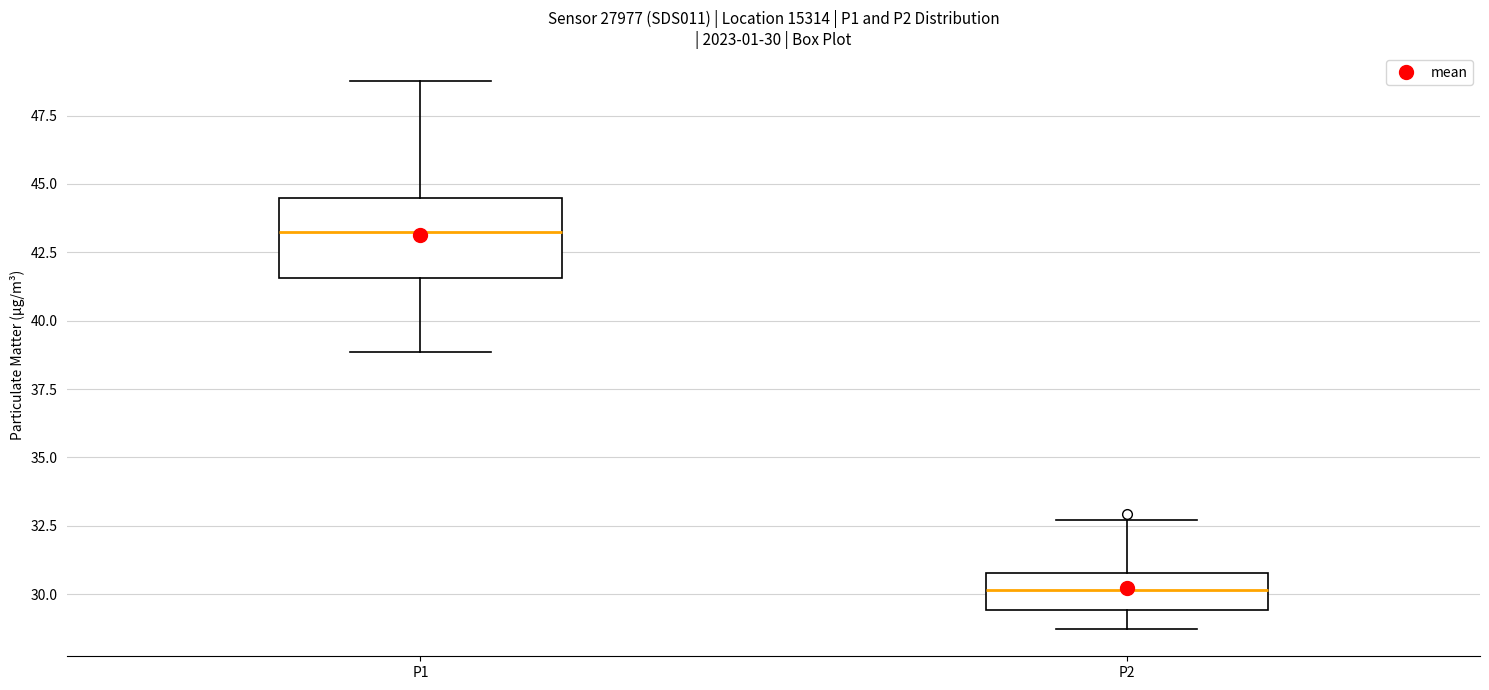

Comparing the boxes themselves (not the whiskers), which one is the tallest?

P1